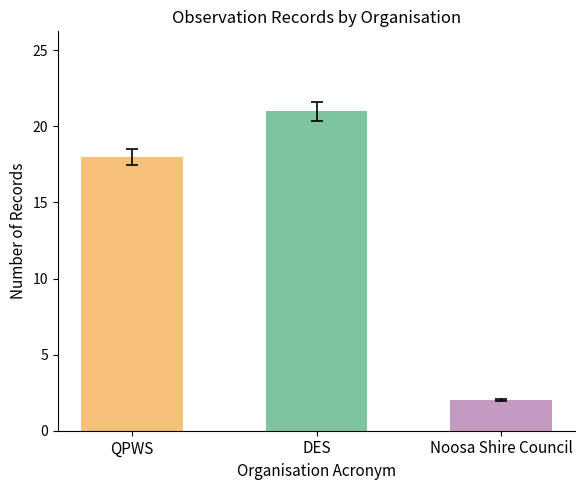

The value at QPWS is 7. True or false?

False